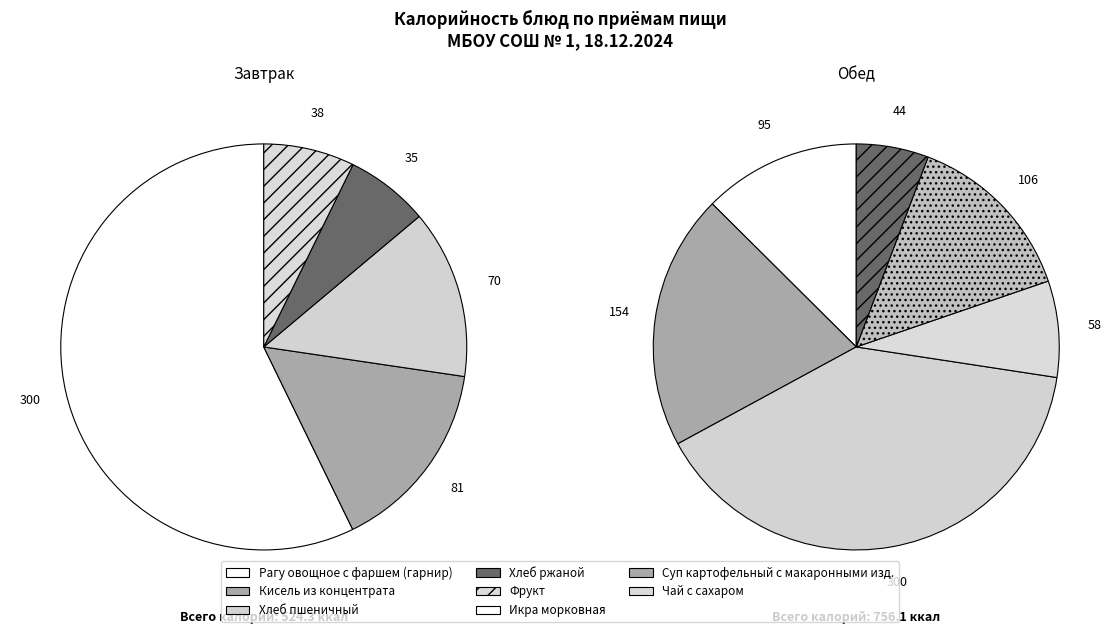

To the nearest percent, what is the combined percentage of Рагу овощное с фаршем (гарнир) and Кисель из концентрата?

73%